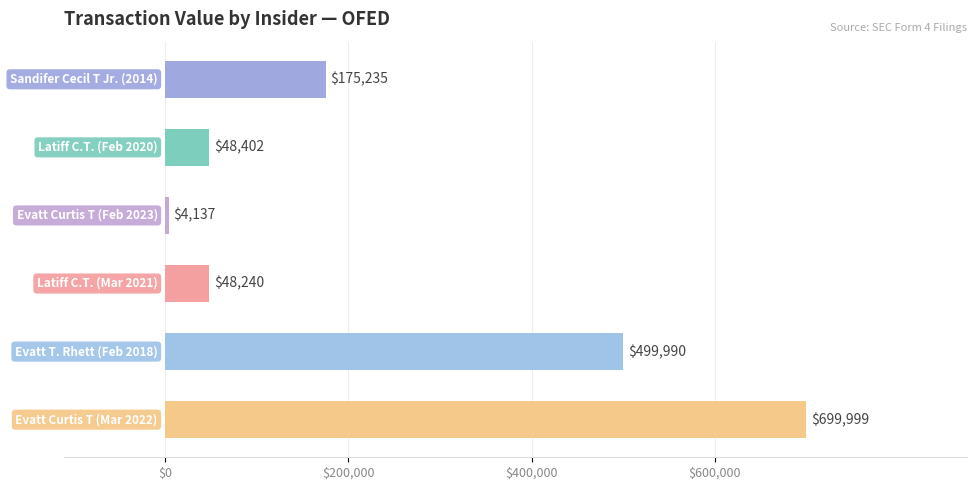

Reading top to bottom, what are all the values shown in this chart?

175235	48402	4137	48240	499990	699999